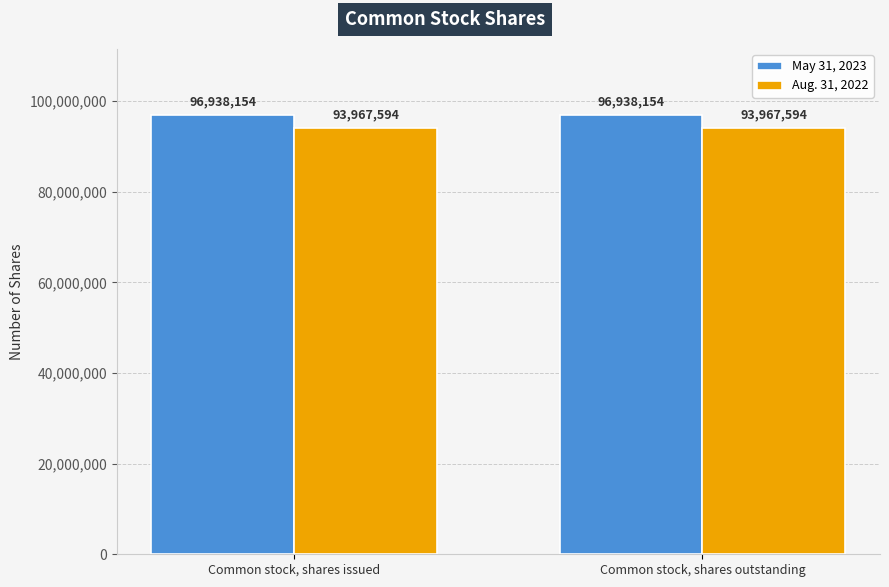

What is the total value across all series at Common stock, shares issued?

190905748